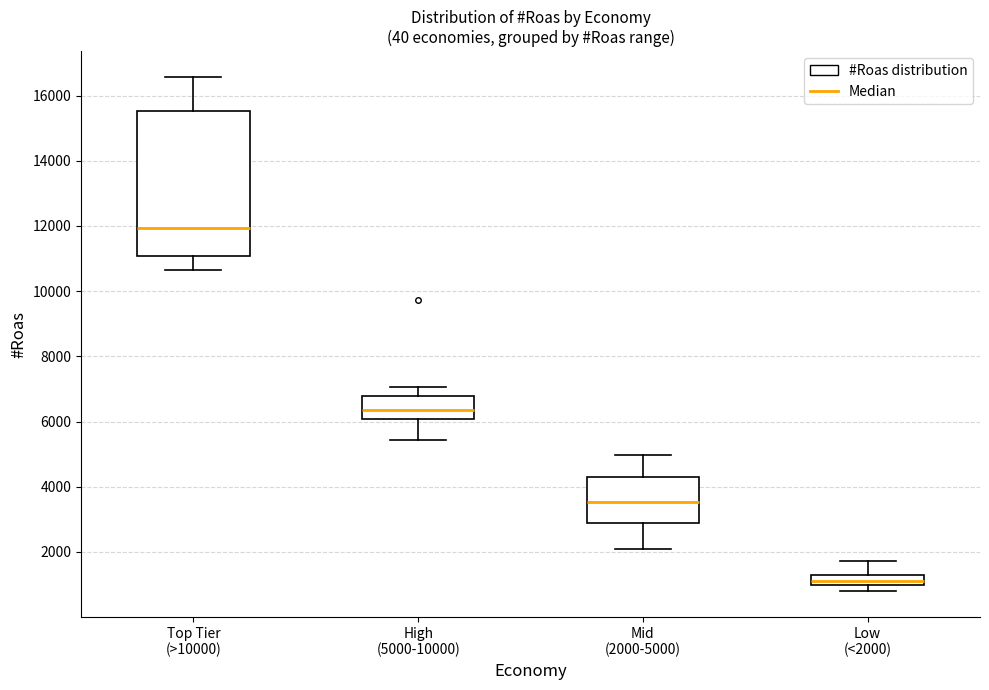

Comparing the boxes themselves (not the whiskers), which one is the tallest?

Top Tier (>10000)